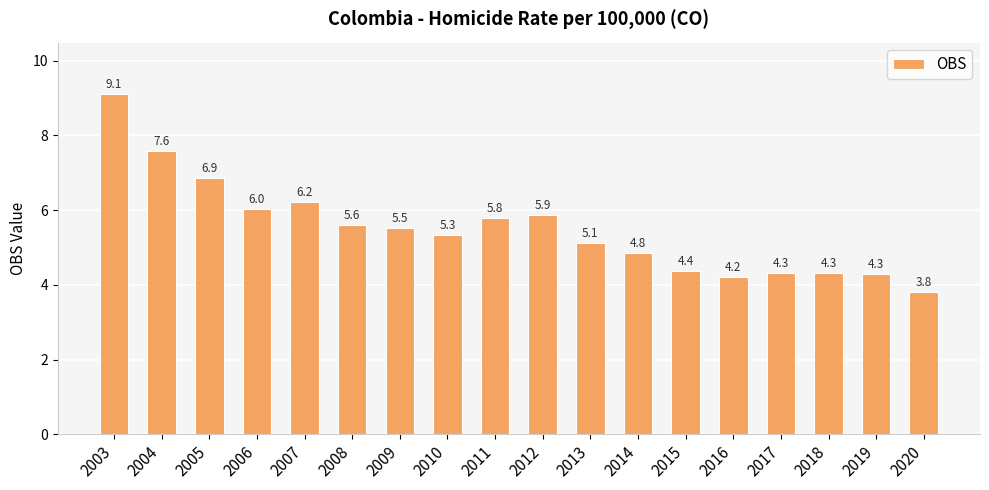

At which label is the value closest to 6?

2006